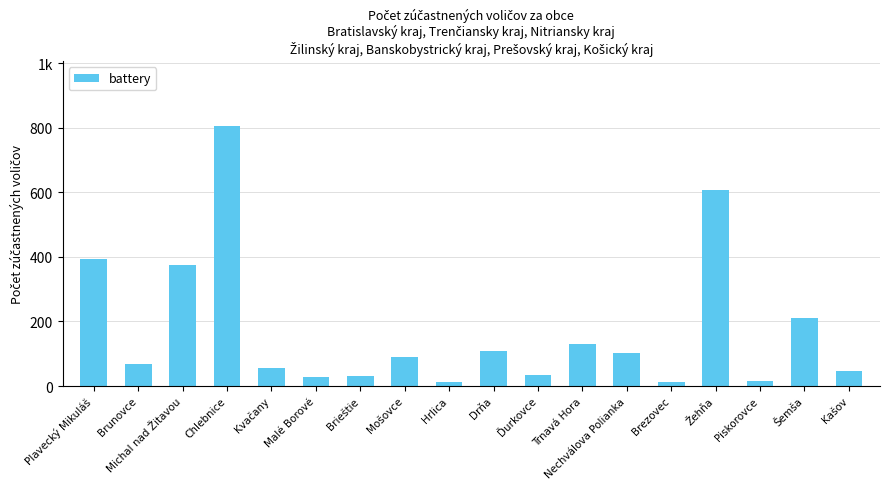

What is the sum of all values?

3117